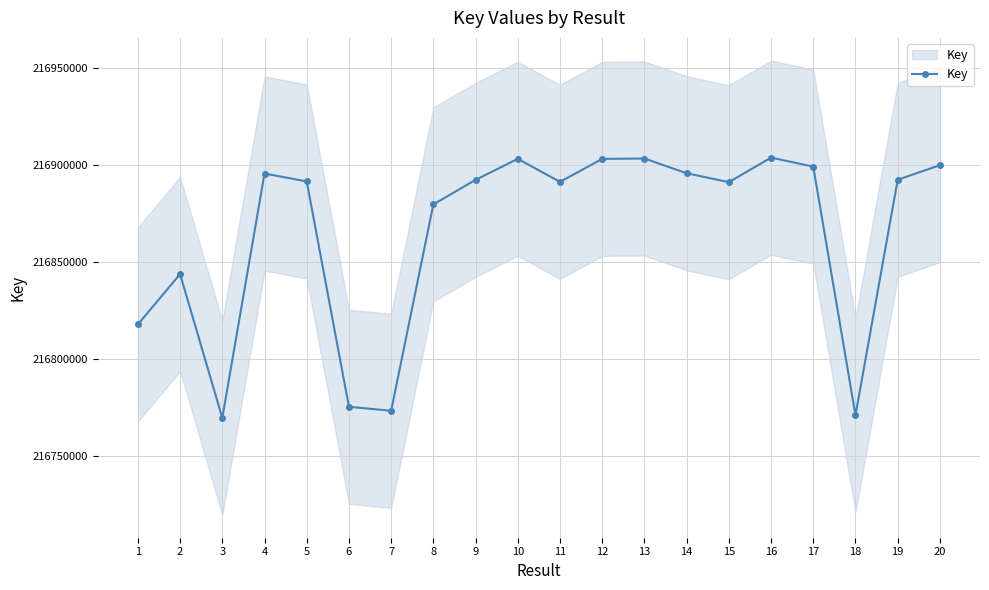

What is the value of the 8th point from the left?

216879598